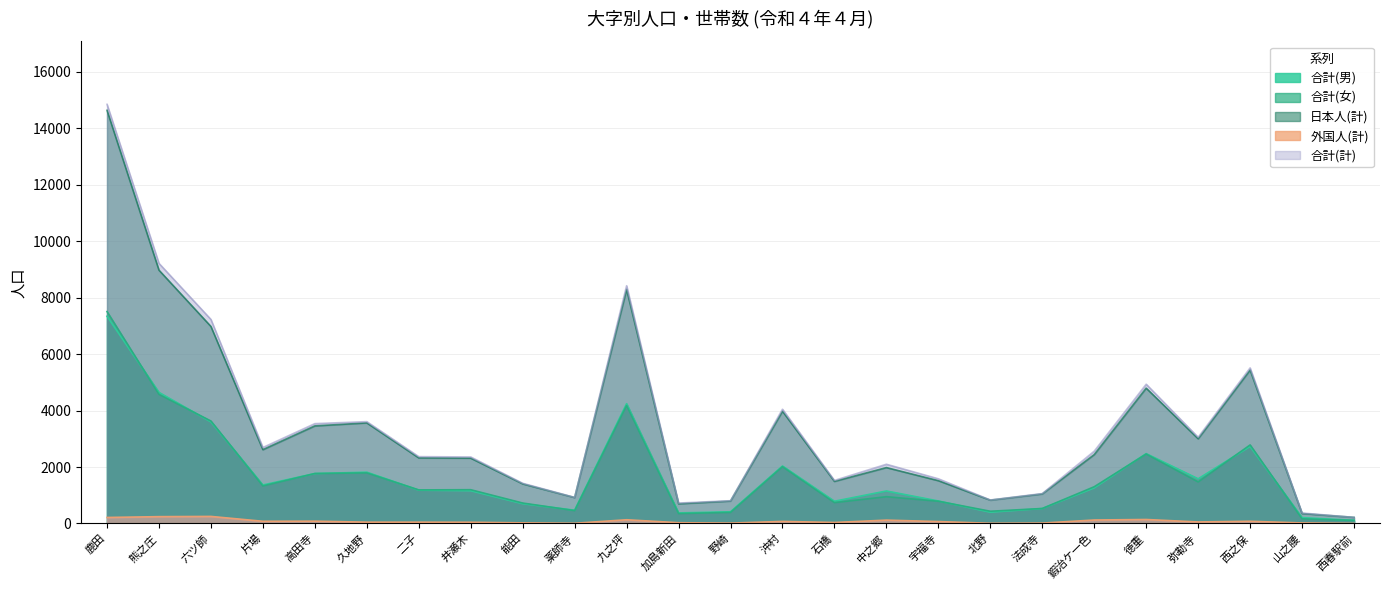

Which series has the widest spread of values?

合計(計)